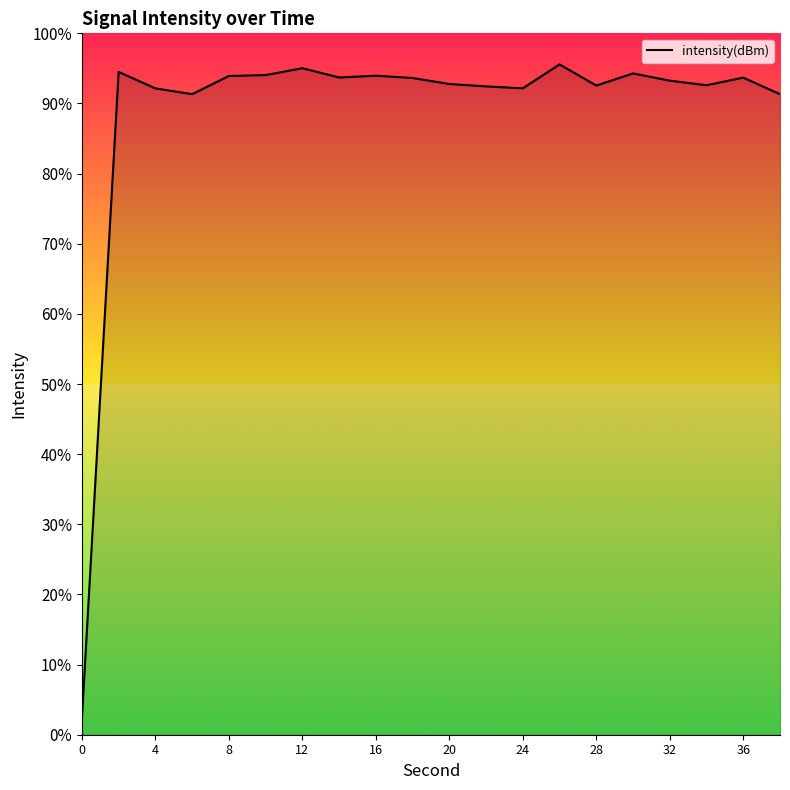

How many interior local valleys (lower than both neighbors) does the data have?

5